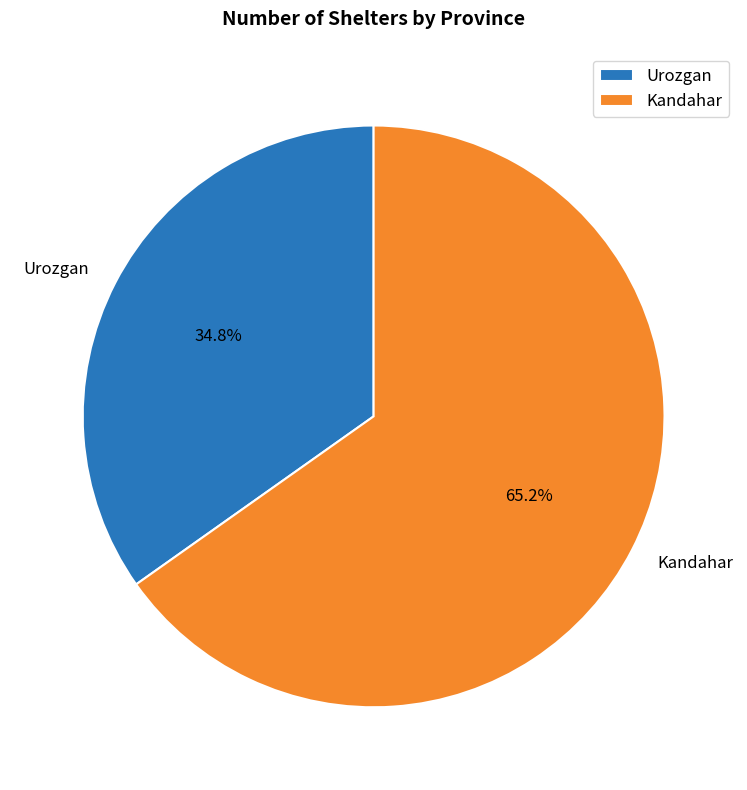

Between Kandahar and Urozgan, which is larger?

Kandahar